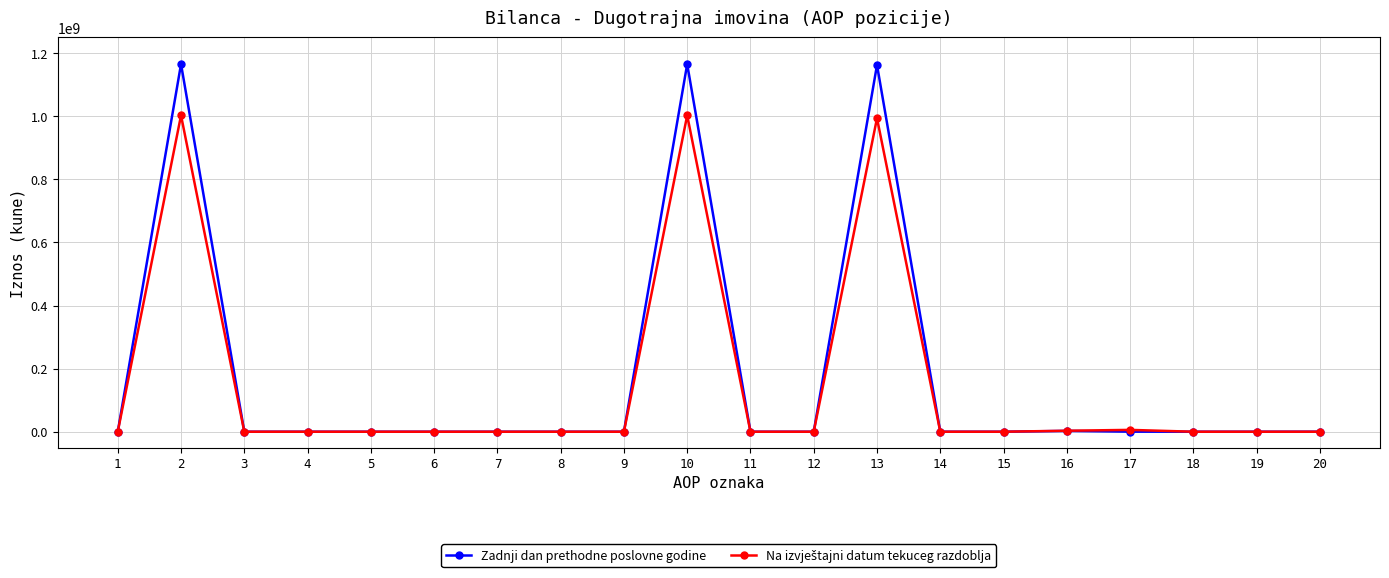

True or false: Zadnji dan prethodne poslovne godine has more than 0 interior local peaks.

True